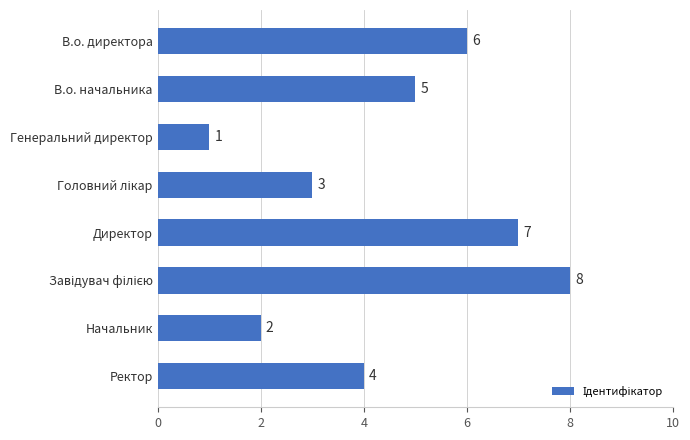

Is it true that the value at В.о. директора is 6?

True